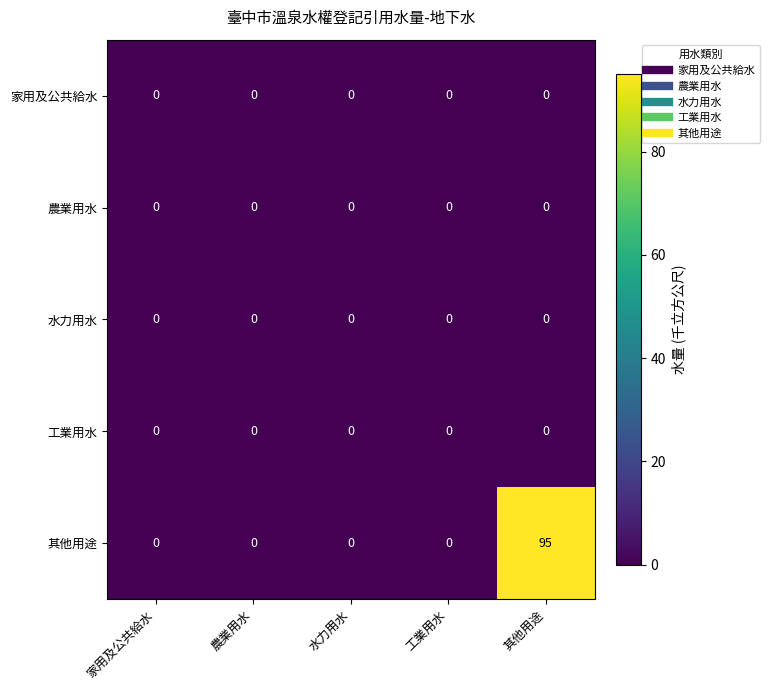

Reading left to right, transcribe all the data shown in this chart.

家用及公共給水: 0	0	0	0	0
農業用水: 0	0	0	0	0
水力用水: 0	0	0	0	0
工業用水: 0	0	0	0	0
其他用途: 0	0	0	0	95